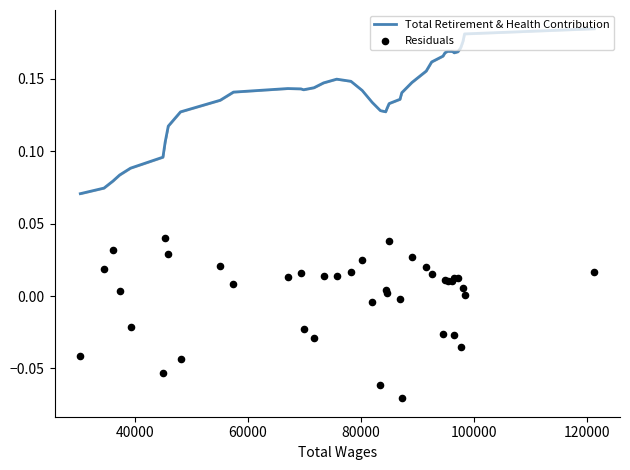

What are all the series names shown in the legend?

Total Retirement & Health Contribution, Residuals